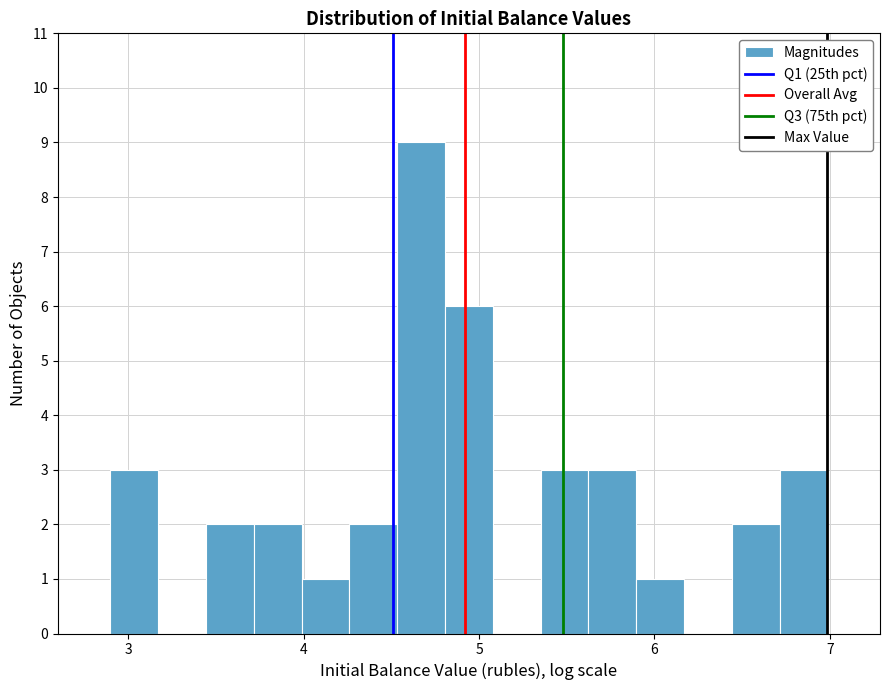

Read against the x-axis, roughly where is the centre of the tallest bar?

4.7